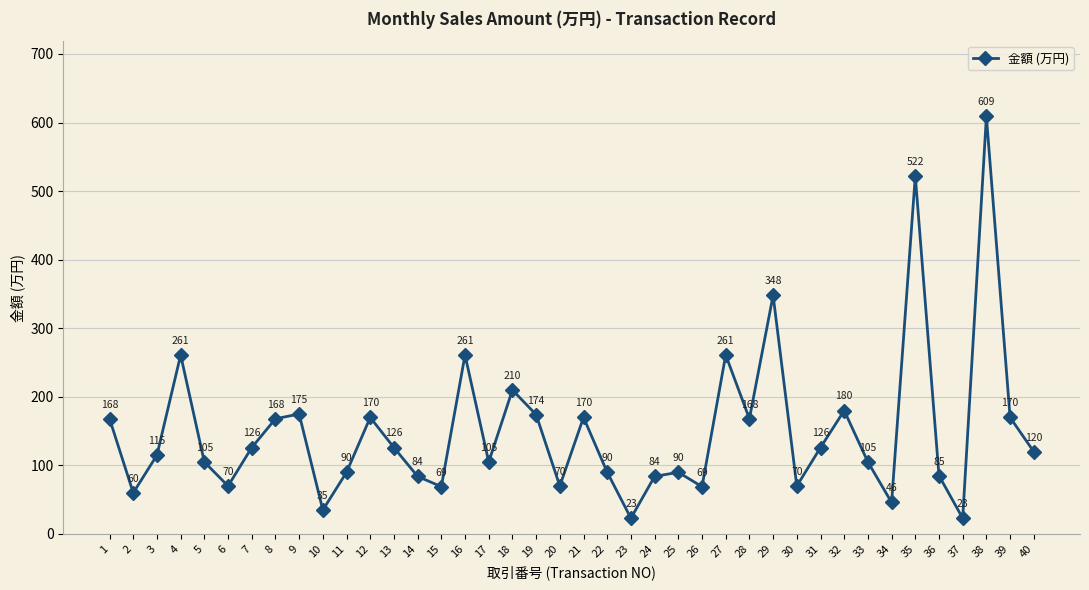

What is the change in value from 7 to 11?

-36